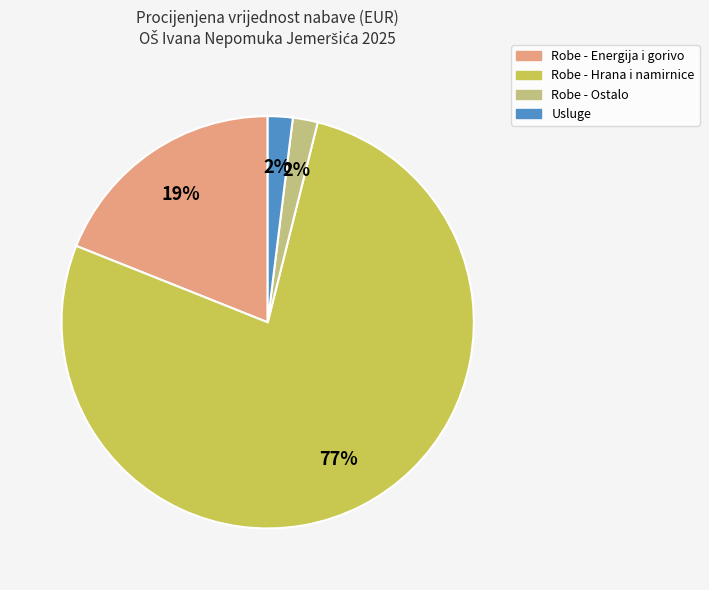

What is the largest slice in the pie chart?

Robe - Hrana i namirnice